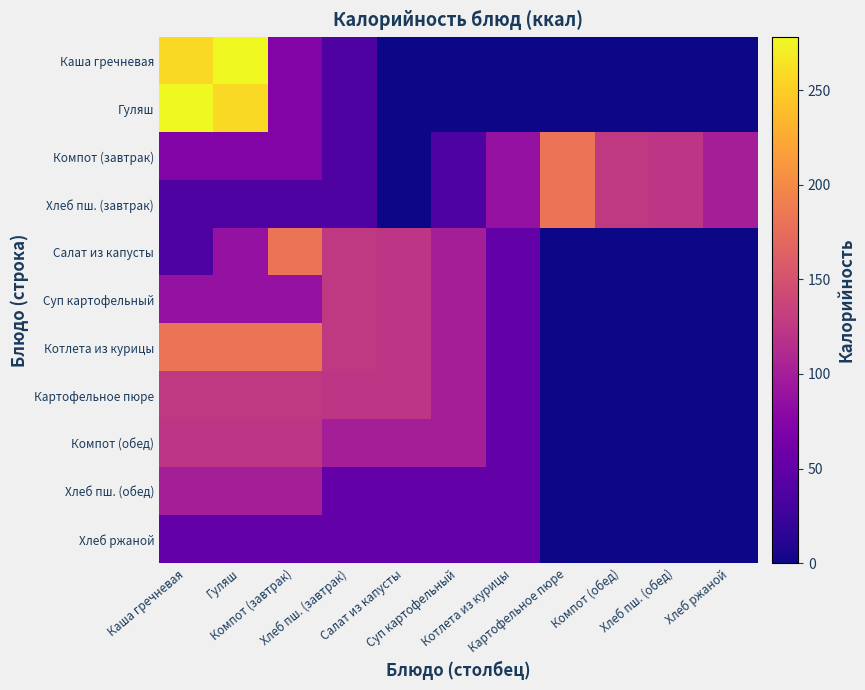

Which series has the widest spread of values?

Каша гречневая